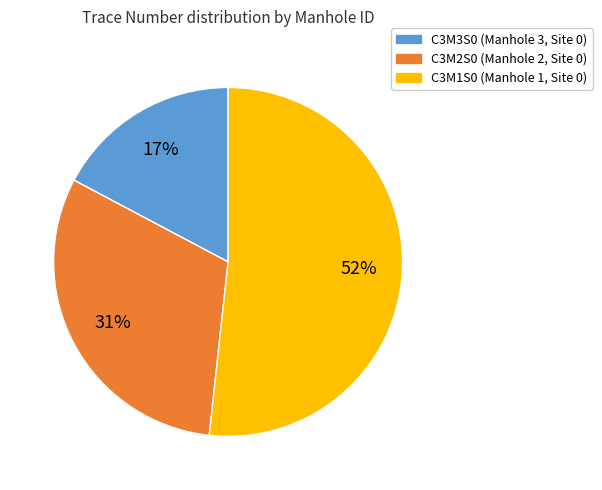

To the nearest percent, what is the average slice percentage?

33%